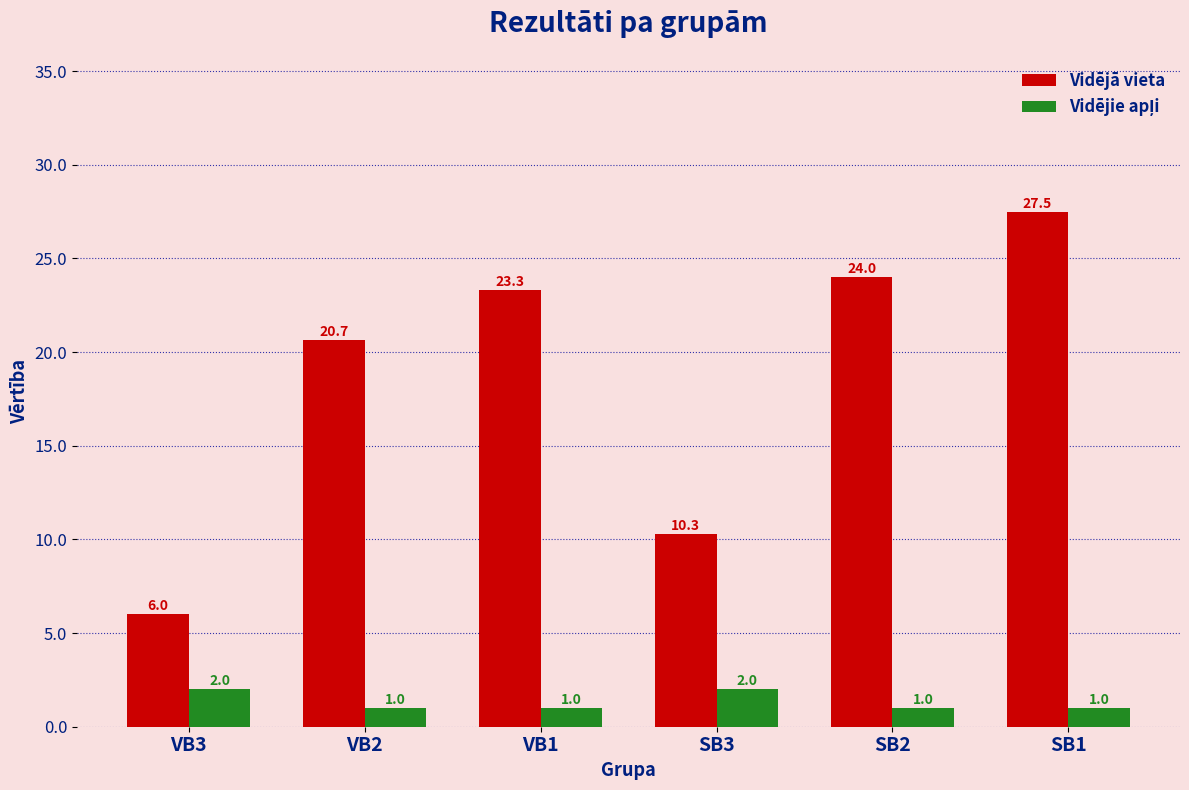

At which category is the sum across all series the highest?

SB1